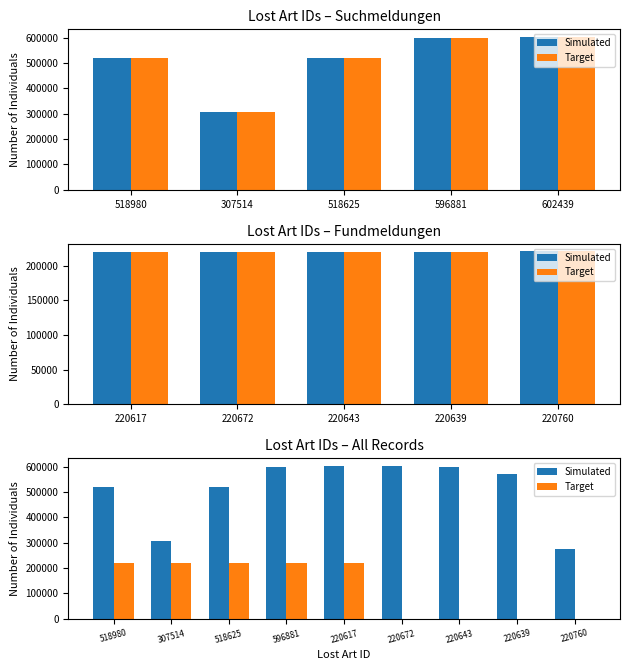

Which series has the widest spread of values?

Simulated